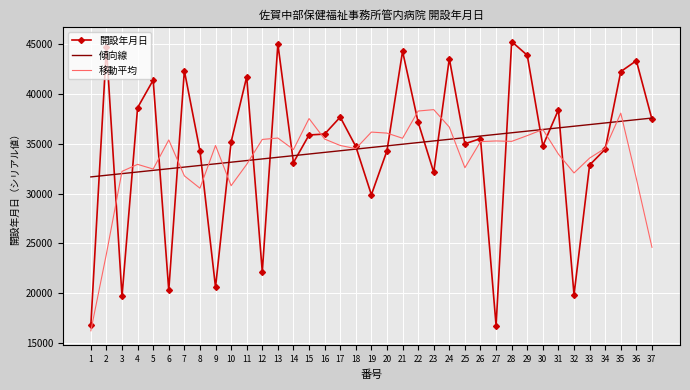

Read the 傾向線 value at 26.

35780.9